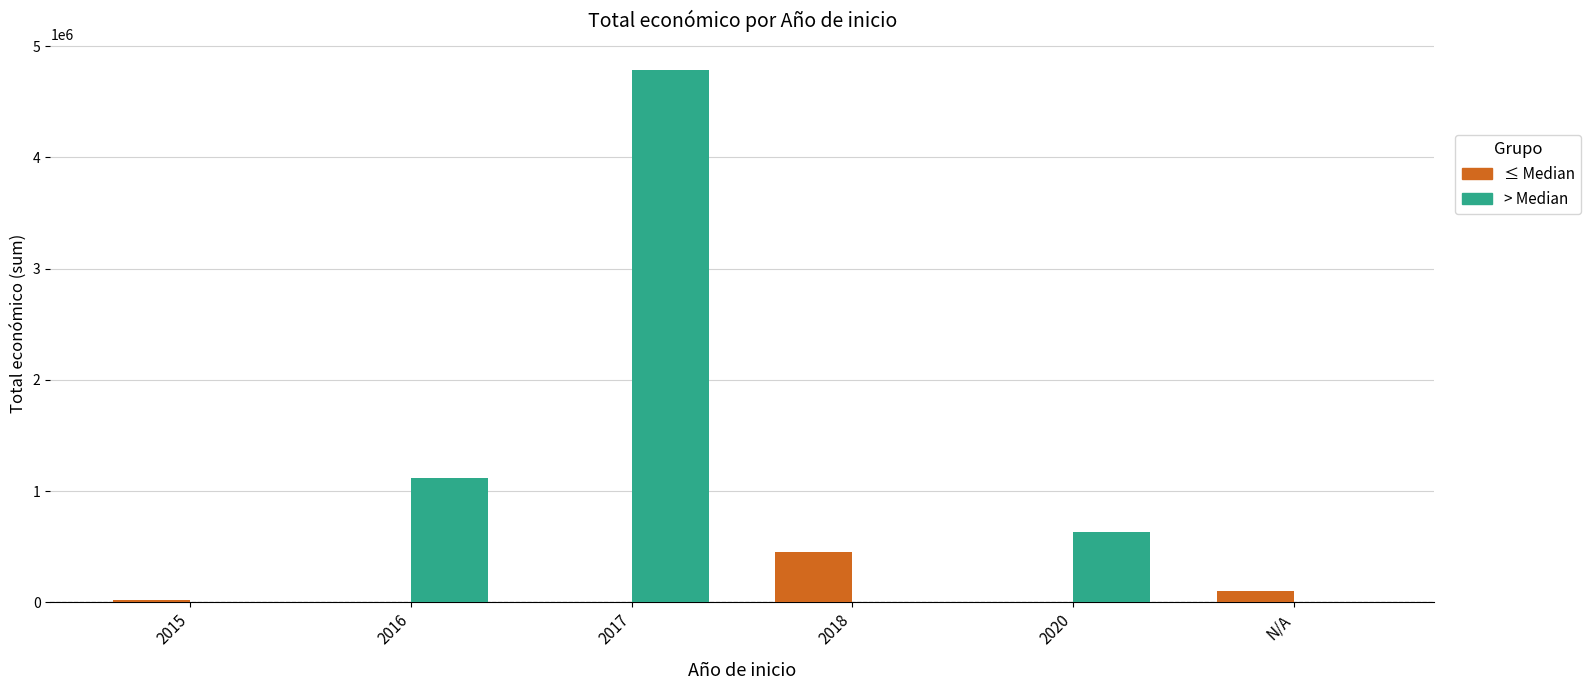

What is the maximum value shown in the chart?

4780583